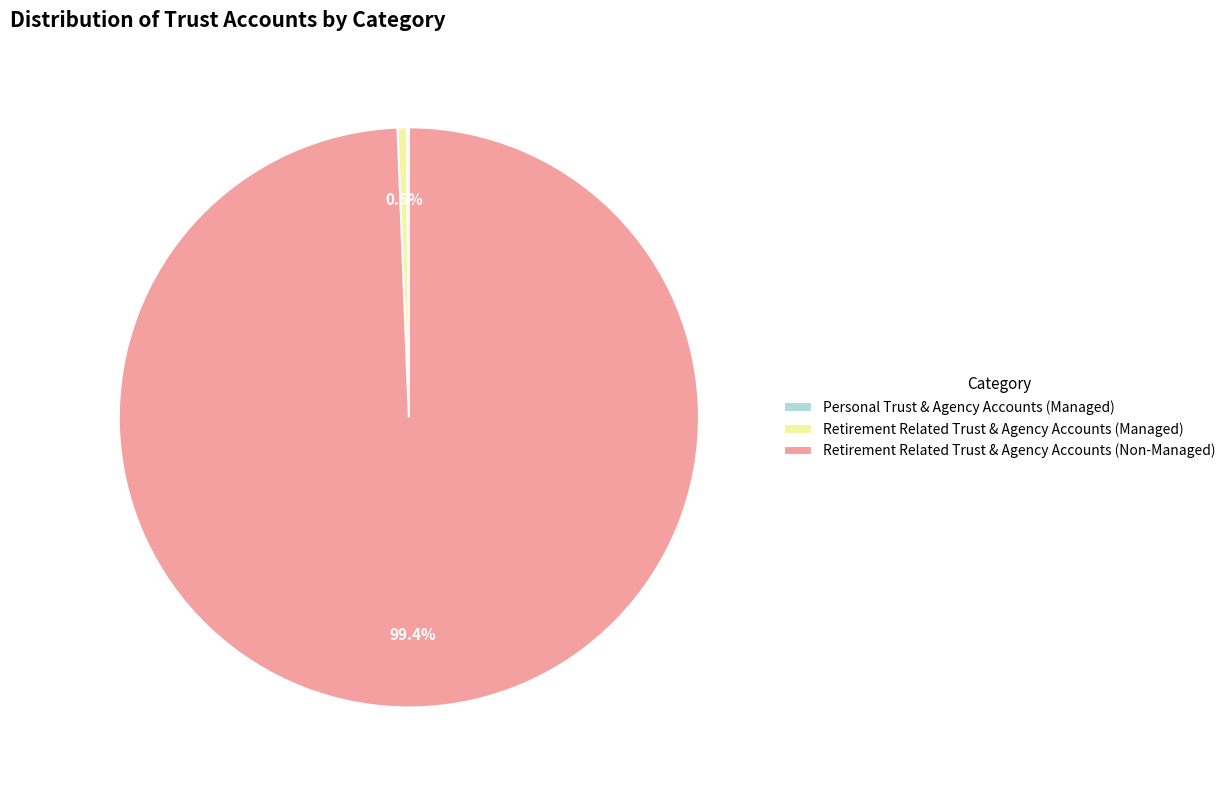

Which category has the biggest portion of the pie?

Retirement Related Trust & Agency Accounts (Non-Managed)